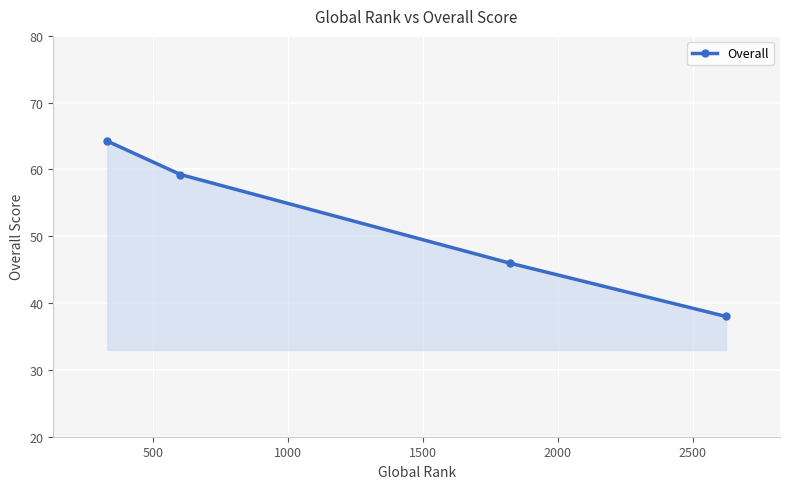

What is the sum of all values?

207.5